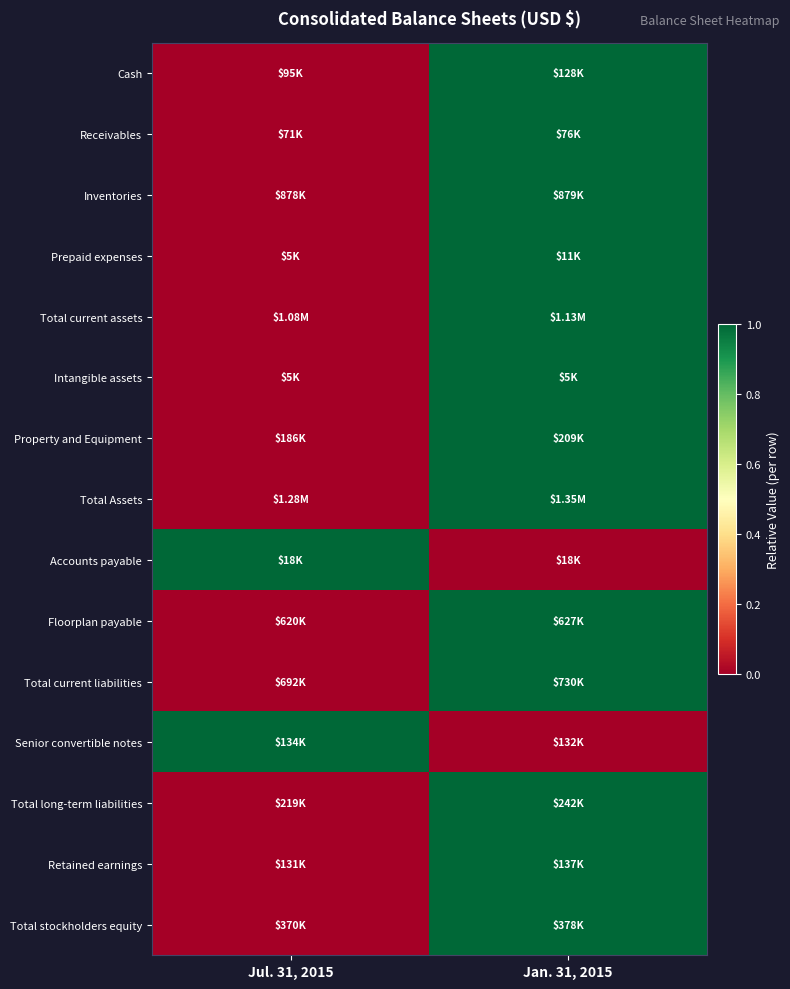

List the series in order of their peak value, highest first.

Cash, Receivables, Inventories, Prepaid expenses, Total current assets, Intangible assets, Property and Equipment, Total Assets, Accounts payable, Floorplan payable, Total current liabilities, Senior convertible notes, Total long-term liabilities, Retained earnings, Total stockholders equity